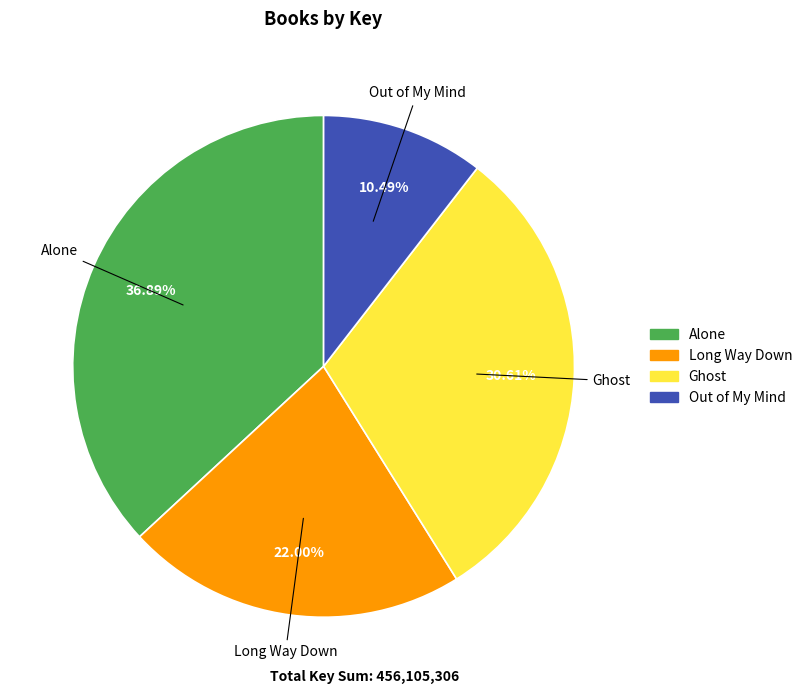

To the nearest percent, what portion does Alone represent?

37%